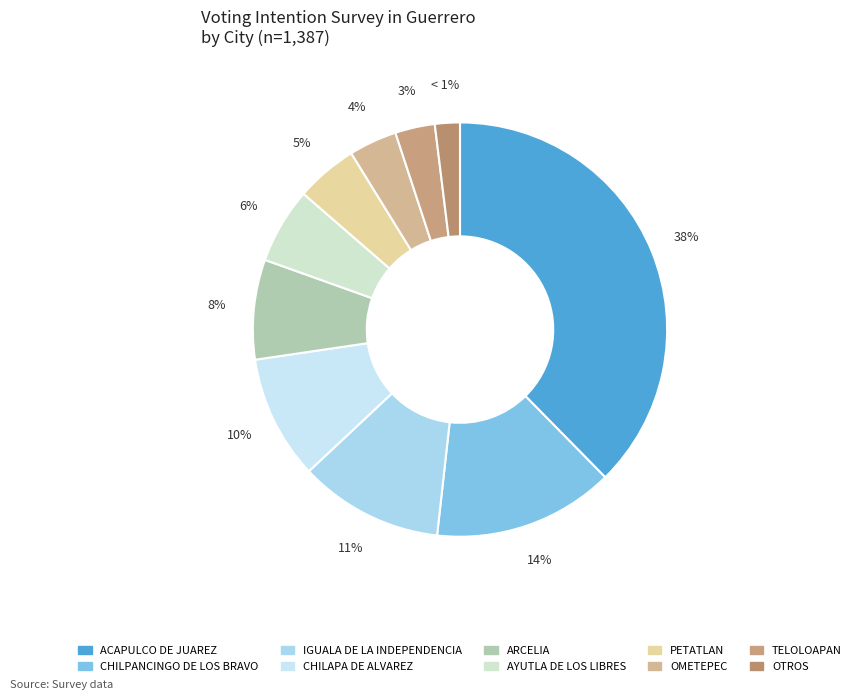

How many segments does this pie chart have?

10